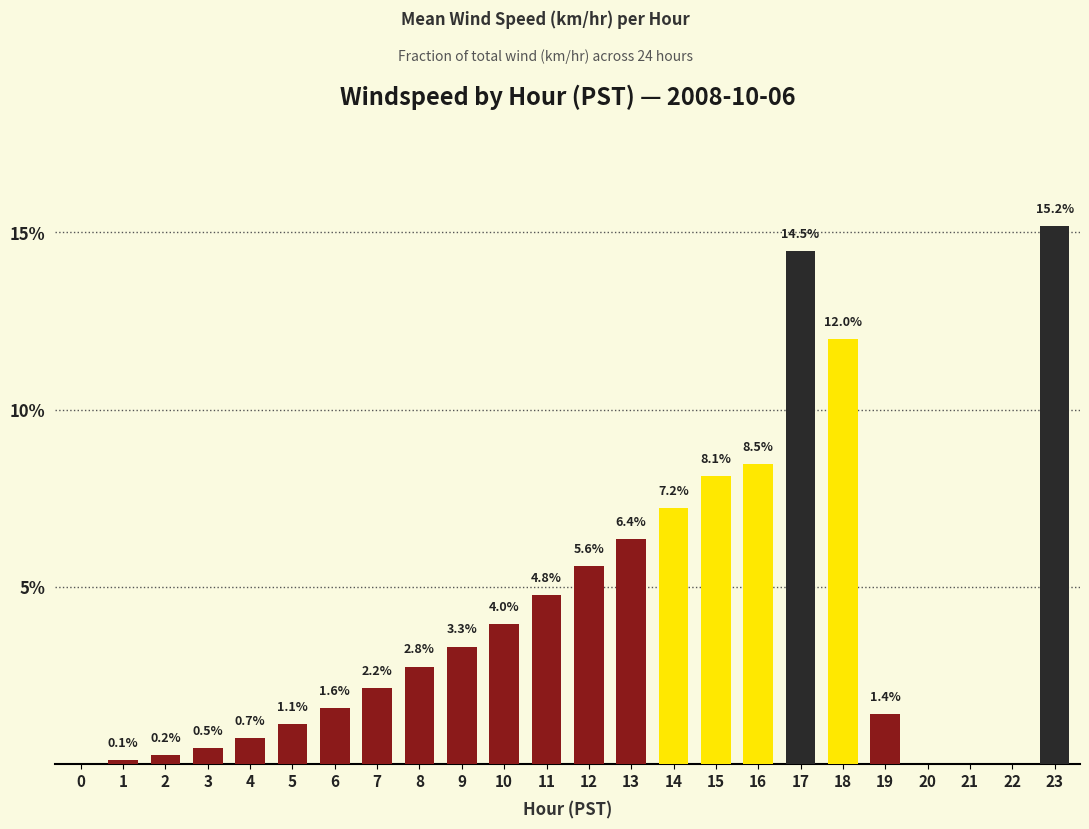

Which has a higher value, 1 or 13?

13